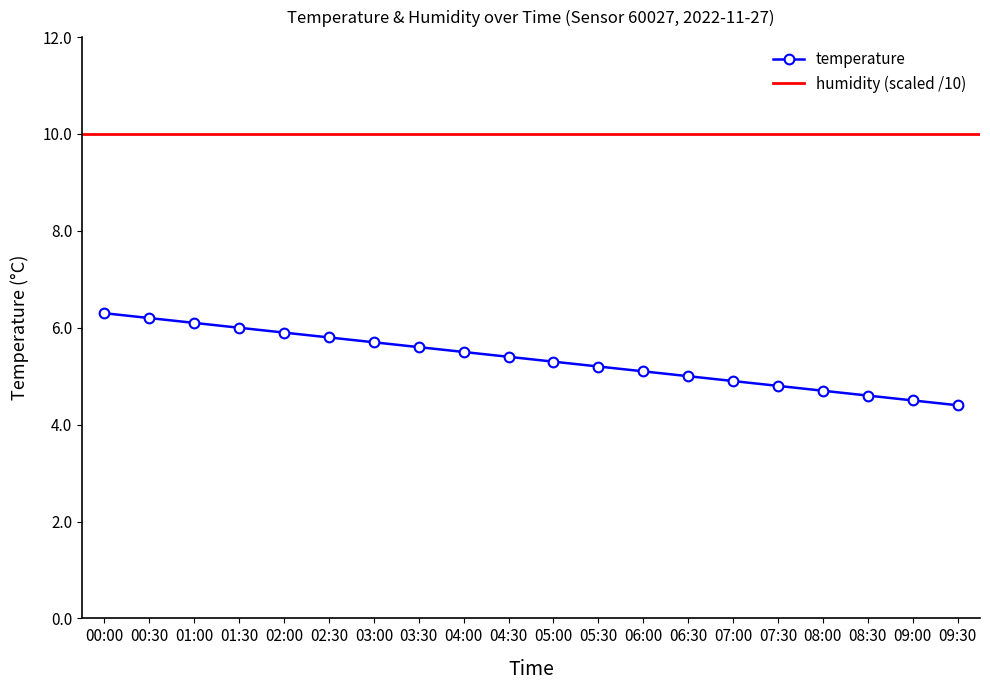

Rank the categories by value from lowest to highest.

09:30, 09:00, 08:30, 08:00, 07:30, 07:00, 06:30, 06:00, 05:30, 05:00, 04:30, 04:00, 03:30, 03:00, 02:30, 02:00, 01:30, 01:00, 00:30, 00:00